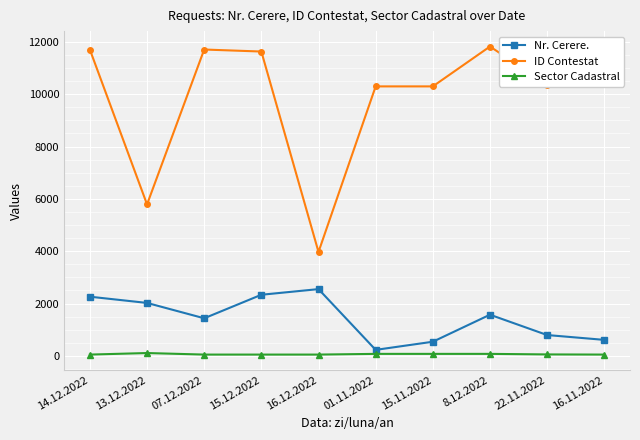

What is the label of the 7th point from the right?

15.12.2022